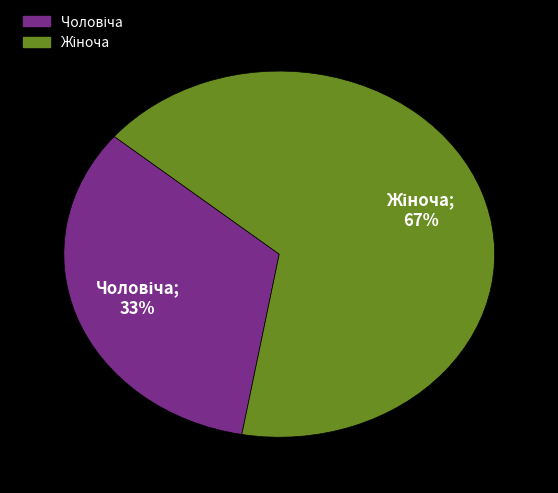

Is there any slice that represents more than half of the pie?

Yes